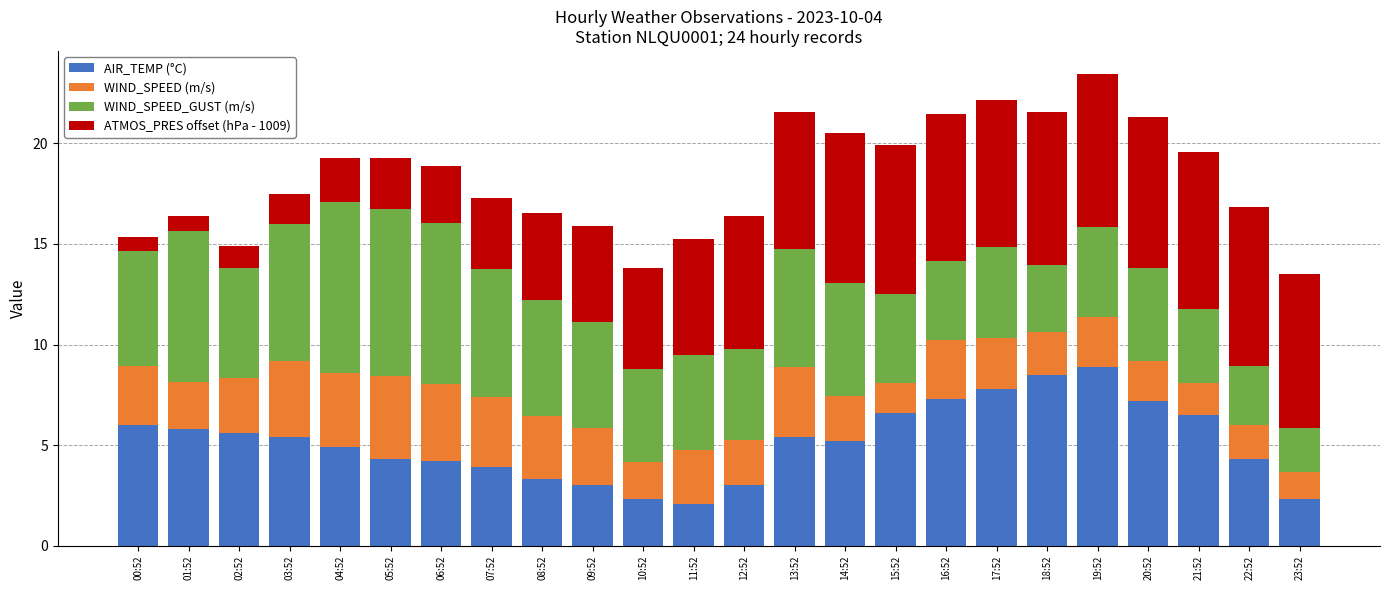

Is it true that AIR_TEMP (°C) equals 12.7 at 18:52?

False